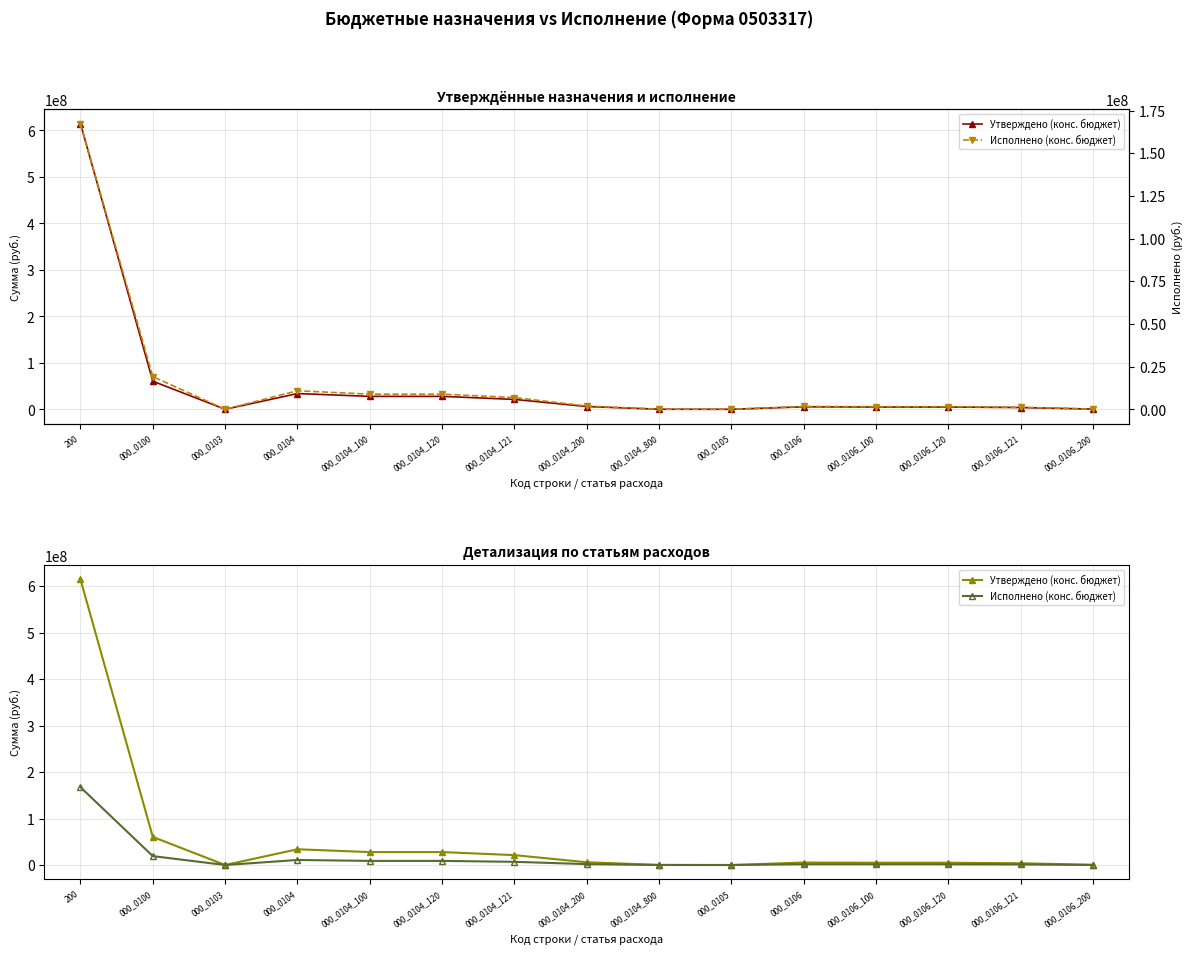

Reading left to right, extract all data points from this chart.

Утверждено (конс. бюджет): 614543509.4	60432839.6	50000.0	33875022.6	27810773.0	27810773.0	21289990.0	5926172.6	138077.0	3200.0	5348420.0	4897600.0	4897600.0	3764210.0	450820.0
Исполнено (конс. бюджет): 167373531.8	19162464.7	0.0	10862813.8	8862456.1	8862456.1	6880084.1	1928399.2	71958.5	0.0	1682746.3	1559651.6	1559651.6	1216505.2	123094.7